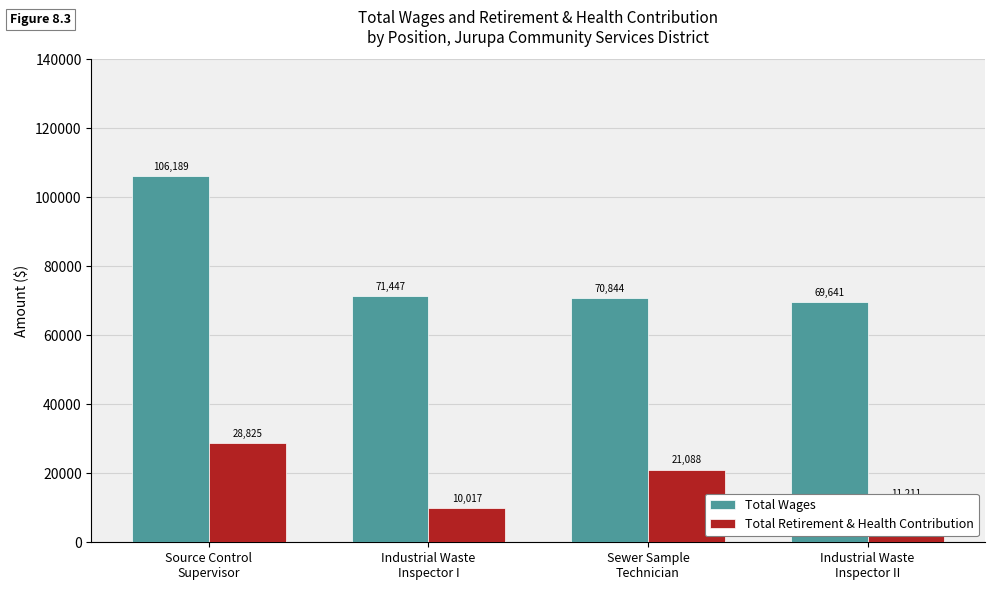

List the series in order of their overall mean, highest first.

Total Wages, Total Retirement & Health Contribution